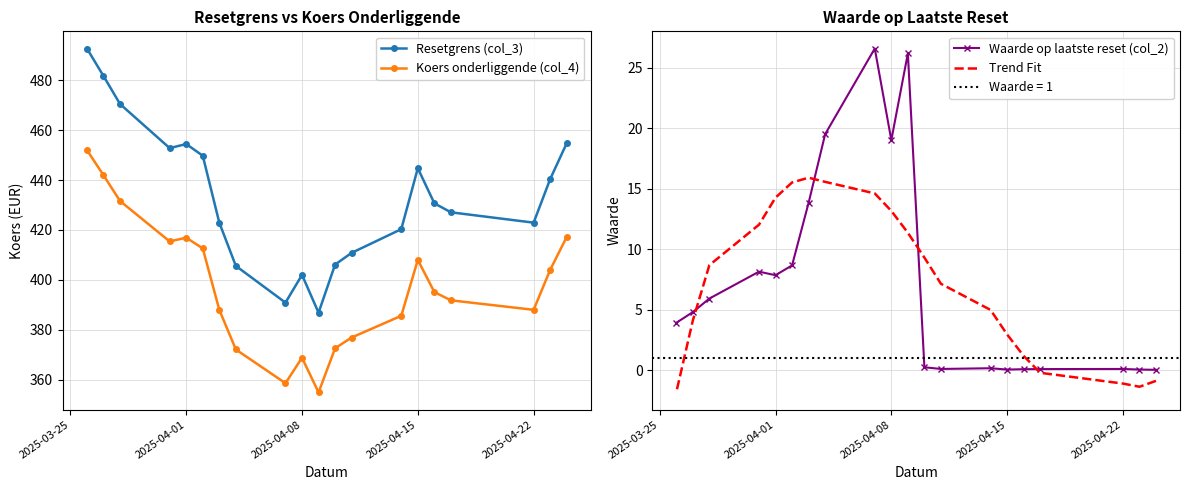

At how many categories does at least one series exceed 61?

20